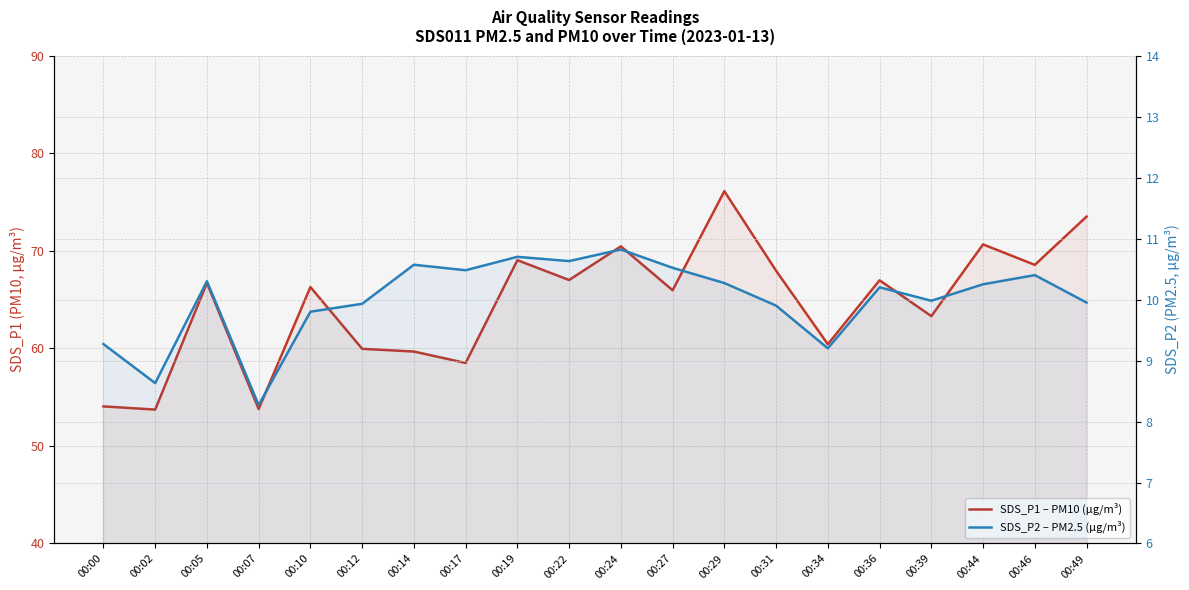

What is the spread (max minus min) of values at 00:02?

45.1